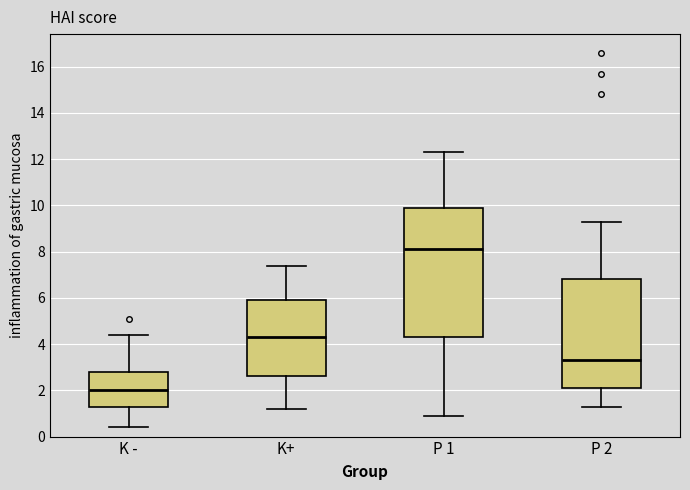

Comparing the boxes themselves (not the whiskers), which one is the tallest?

P 1